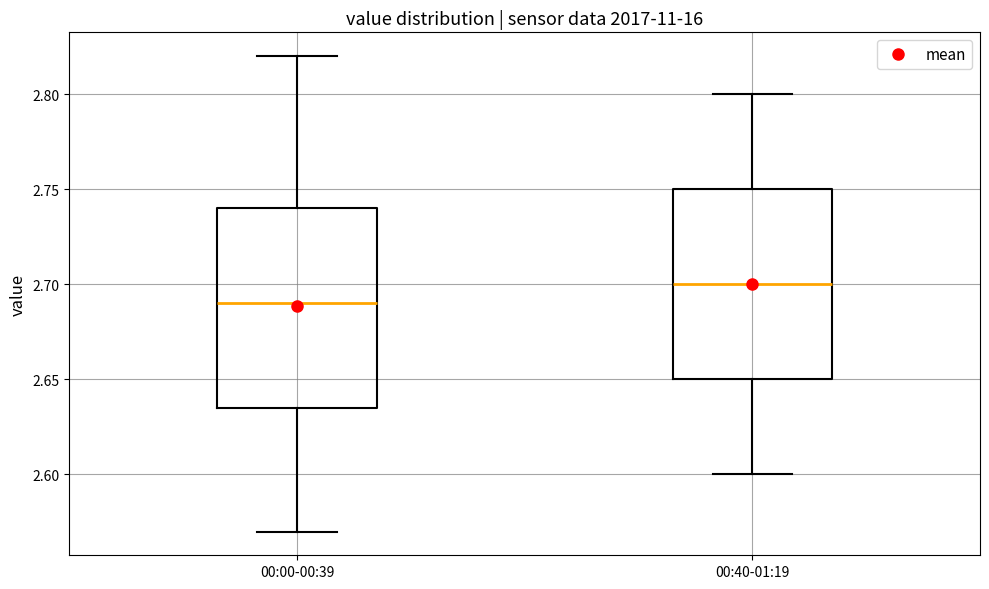

Reading left to right, transcribe this box plot: for each box, give where its median line is, the range the box spans, and where its two whiskers end, as read against the y-axis. The values are not printed on the chart, so give them approximately, as read against the axis.

00:00-00:39: median 2.690, box 2.635 to 2.740, whiskers 2.570 to 2.820
00:40-01:19: median 2.700, box 2.650 to 2.750, whiskers 2.600 to 2.800